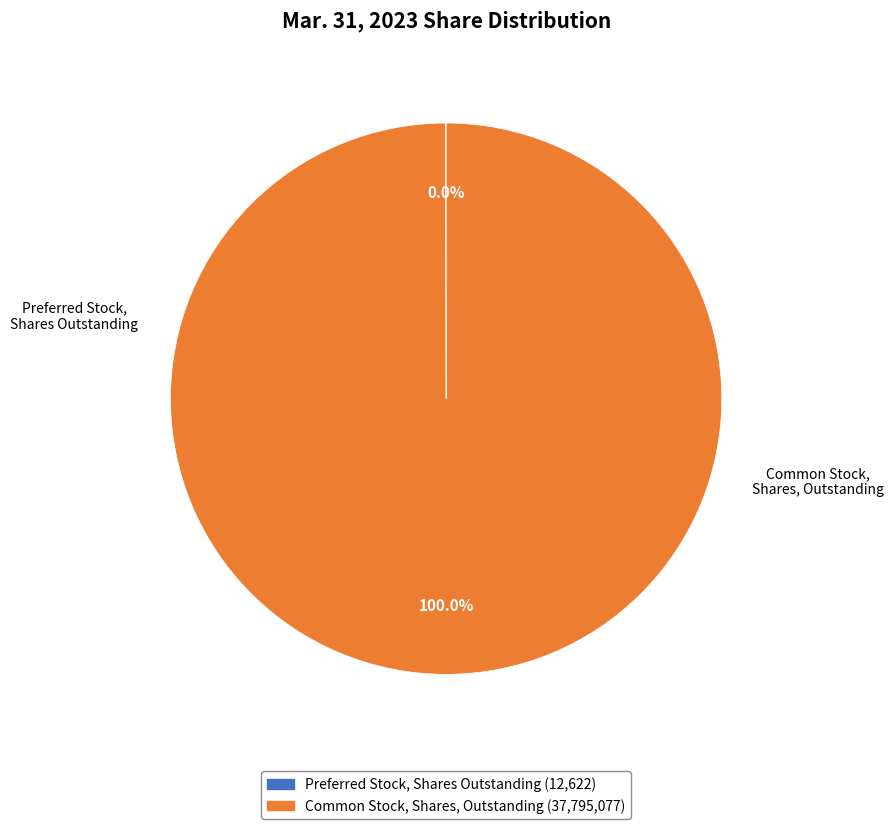

What portion of the pie excludes Preferred Stock, Shares Outstanding?

100.0%